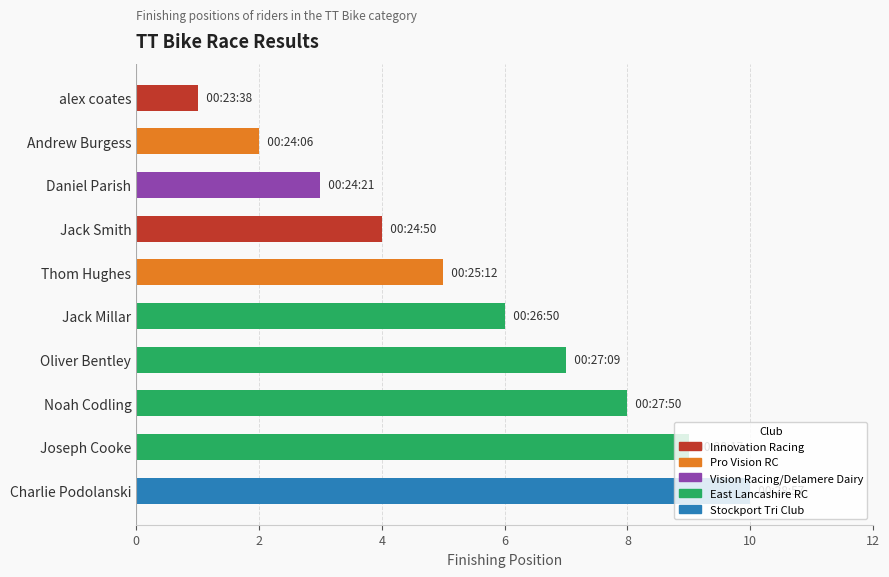

What is the difference between the maximum and minimum values?

9